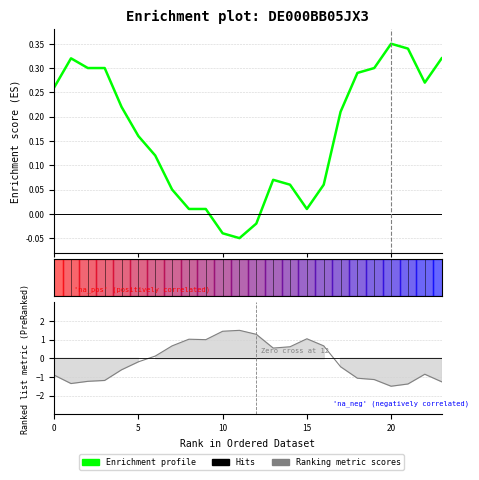

What is the difference between the second highest and second lowest values?

0.4